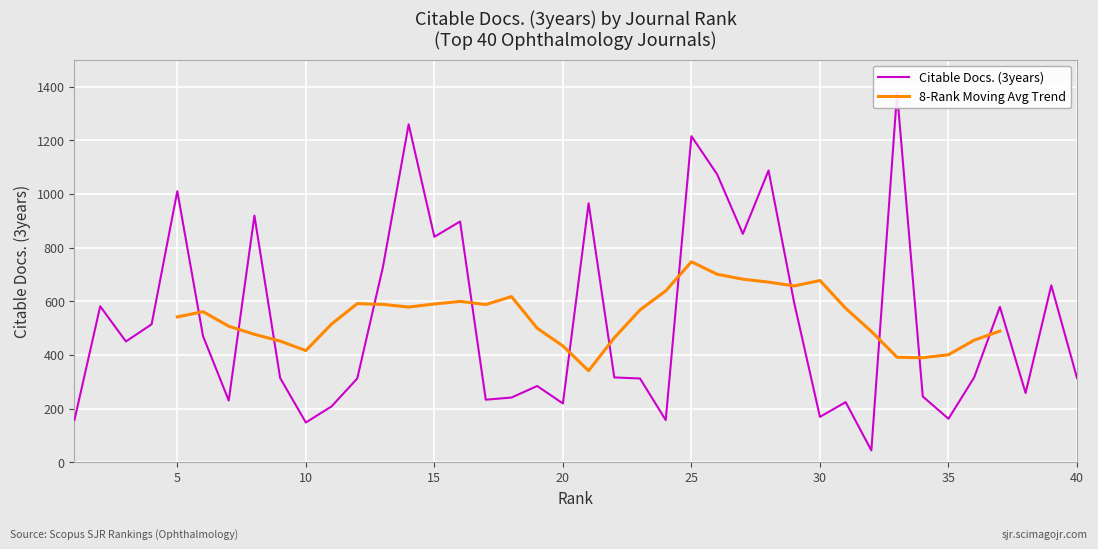

What is the change in value from 32 to 39?

+615